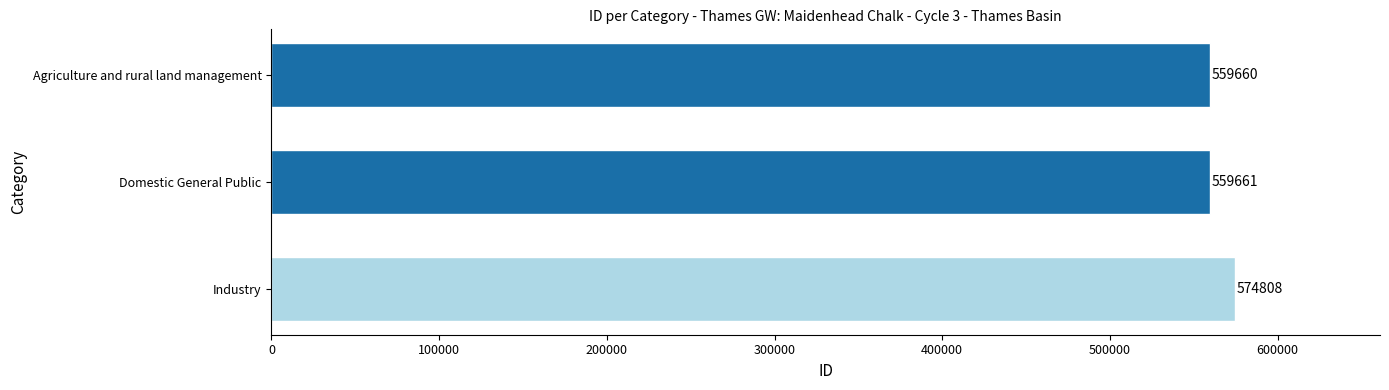

Reading bottom to top, extract all data points from this chart.

Industry=574808	Domestic General Public=559661	Agriculture and rural land management=559660